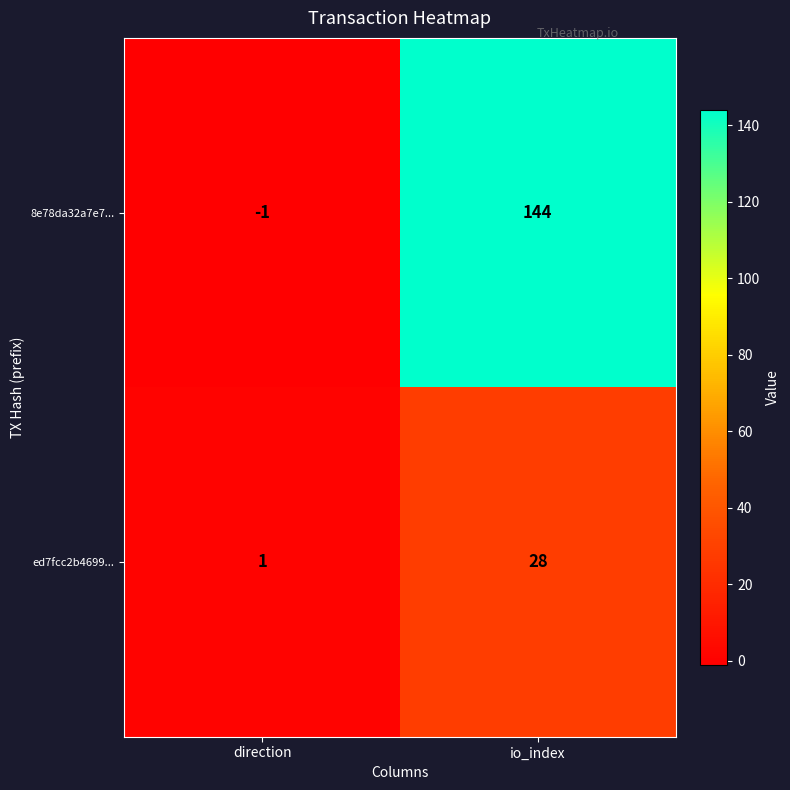

At direction, list the series in order from smallest to largest.

8e78da32a7e7..., ed7fcc2b4699...